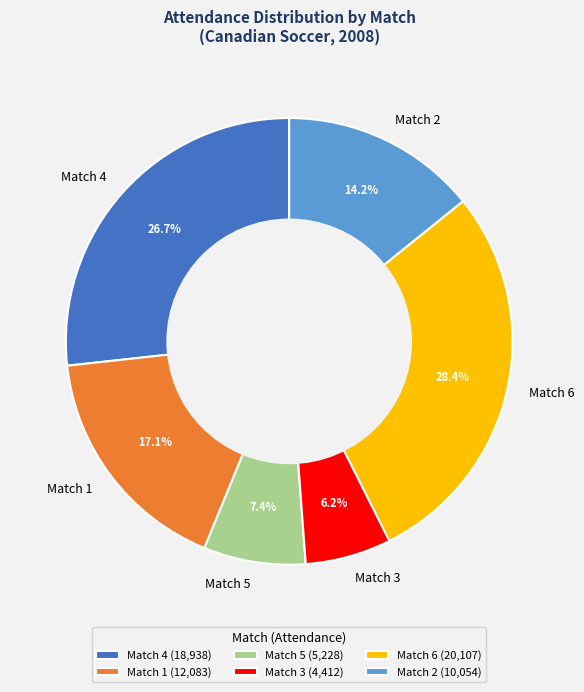

How many segments does this pie chart have?

6